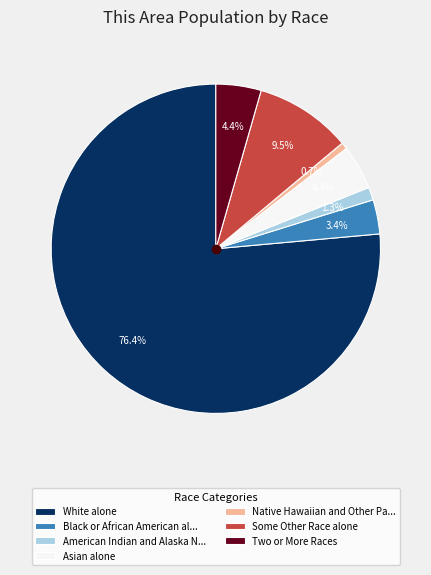

What is the largest slice in the pie chart?

White alone